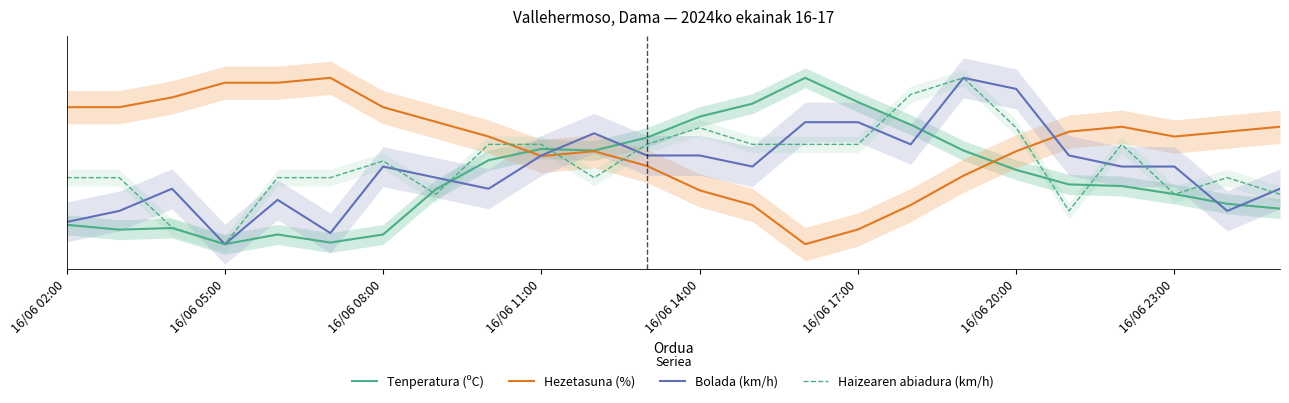

How many interior local peaks does the Hezetasuna (%) series have?

3